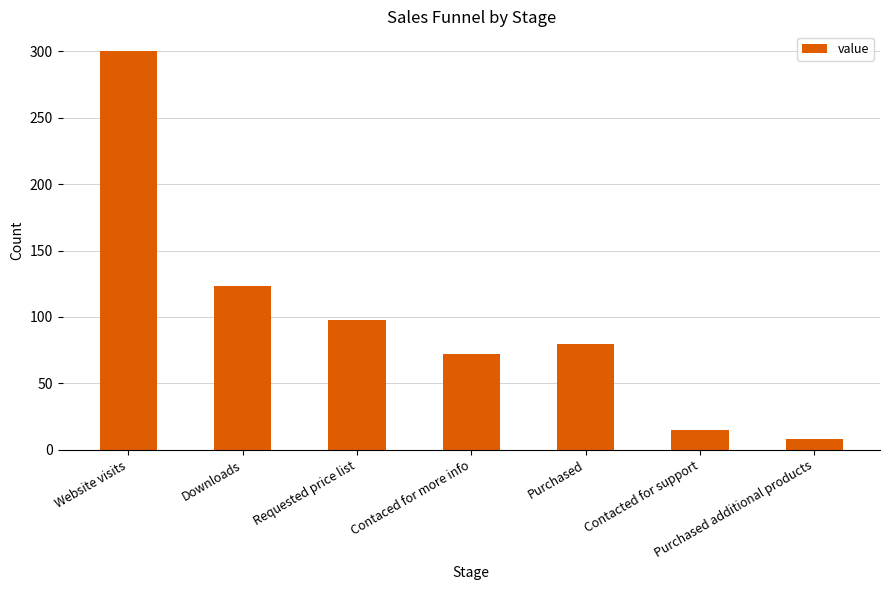

Reading left to right, list all the values displayed in this chart.

Website visits=300	Downloads=123	Requested price list=98	Contaced for more info=72	Purchased=80	Contacted for support=15	Purchased additional products=8